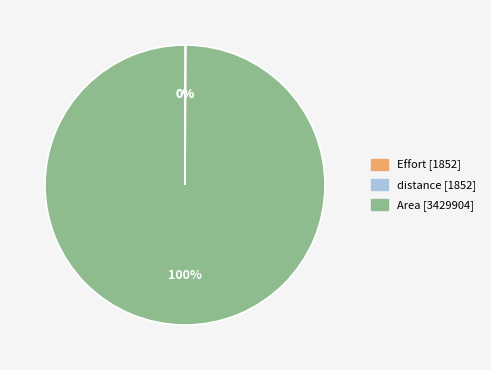

The Area slice represents 100% of the pie. True or false?

True